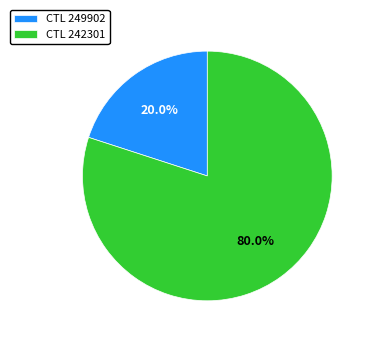

How many segments does this pie chart have?

2